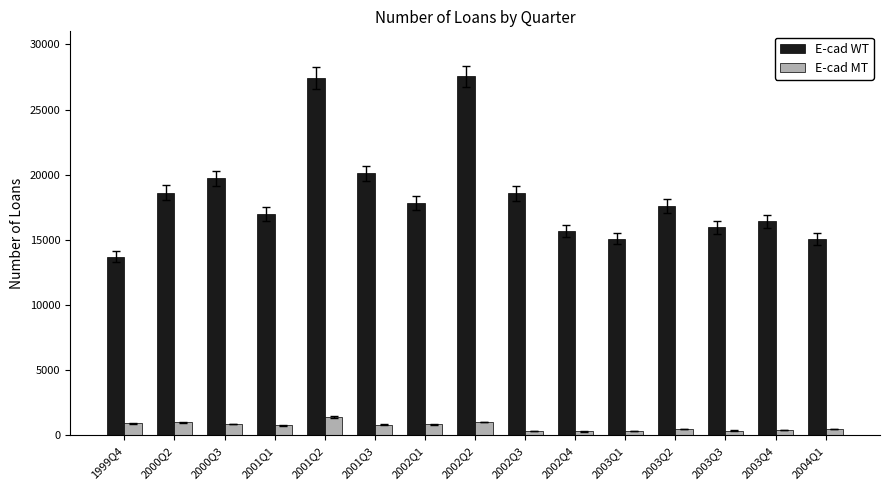

Where does the E-cad MT series first go above 766?

1999Q4